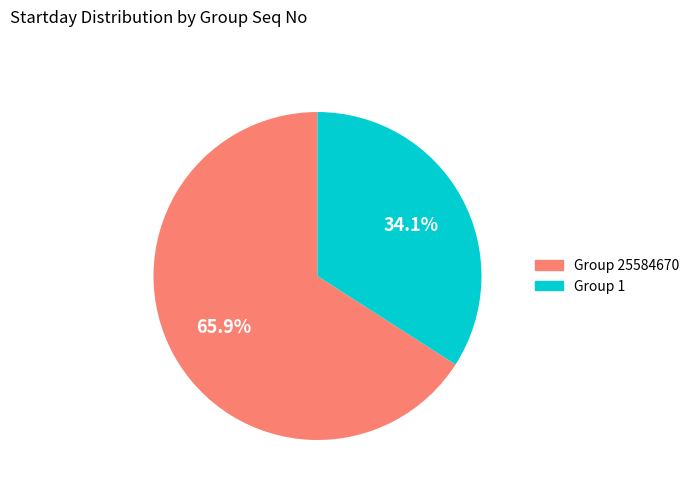

Is there any slice that represents more than half of the pie?

Yes